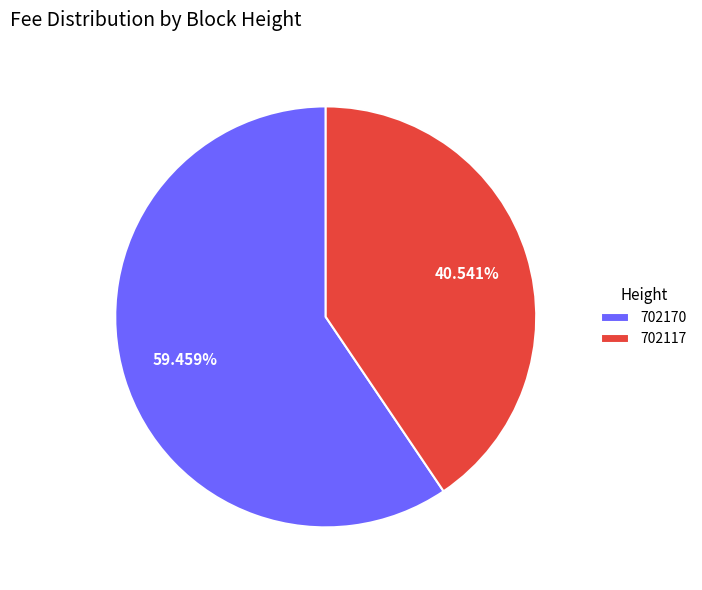

Between 702170 and 702117, which is larger?

702170